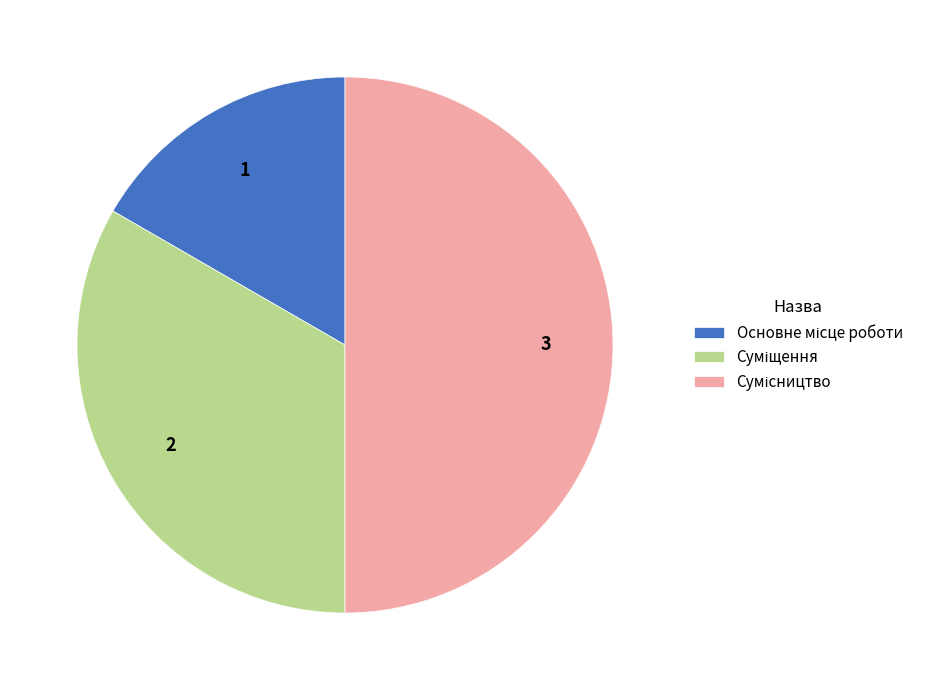

Approximately how many times larger is the value at Сумісництво compared to Основне місце роботи?

3.0